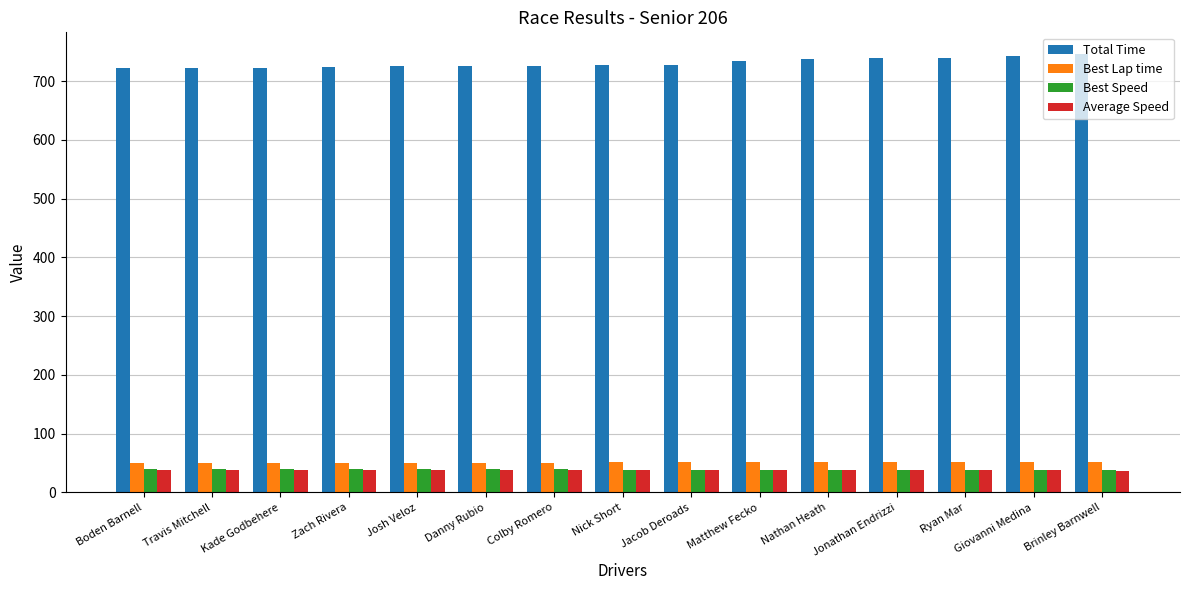

What is the sum of the Best Lap time values at Kade Godbehere and Giovanni Medina?

102.4